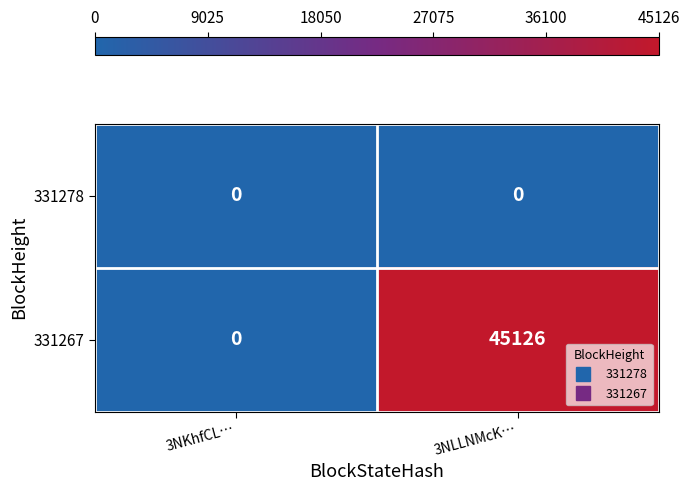

At which category is the sum across all series the highest?

3NLLNMcK…